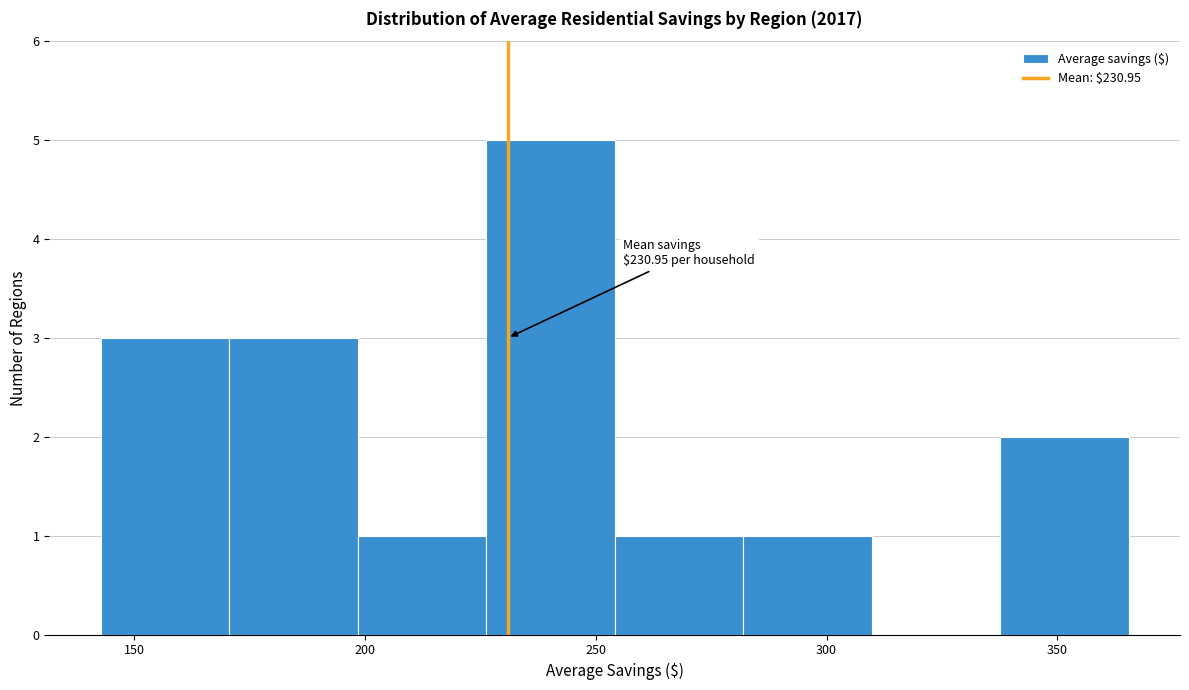

Which range on the x-axis has the tallest bar?

225 to 255